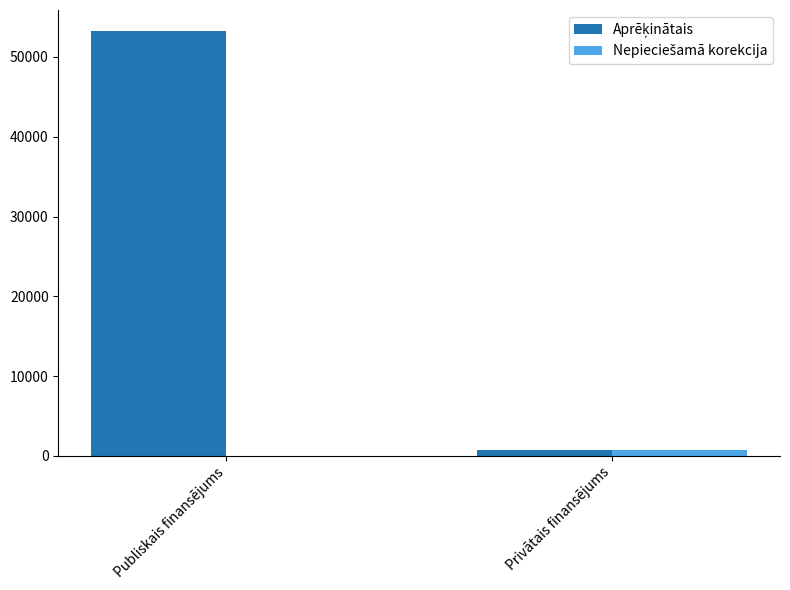

At which category is the sum across all series the highest?

Publiskais finansējums